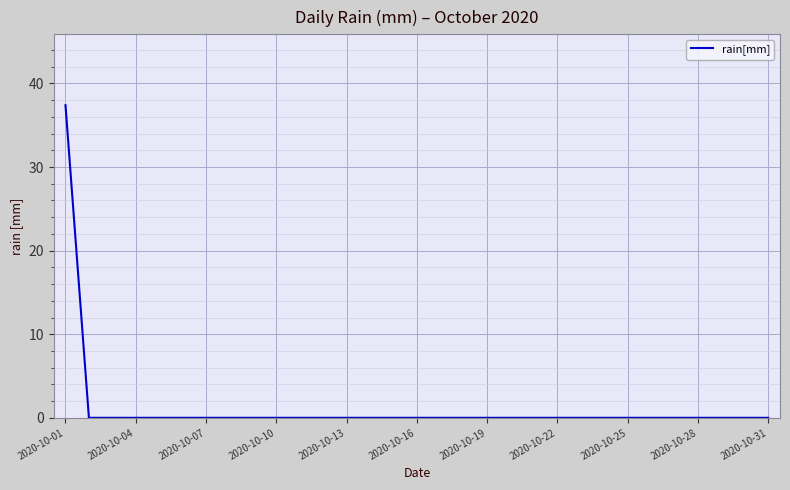

What is the greatest value displayed?

37.4